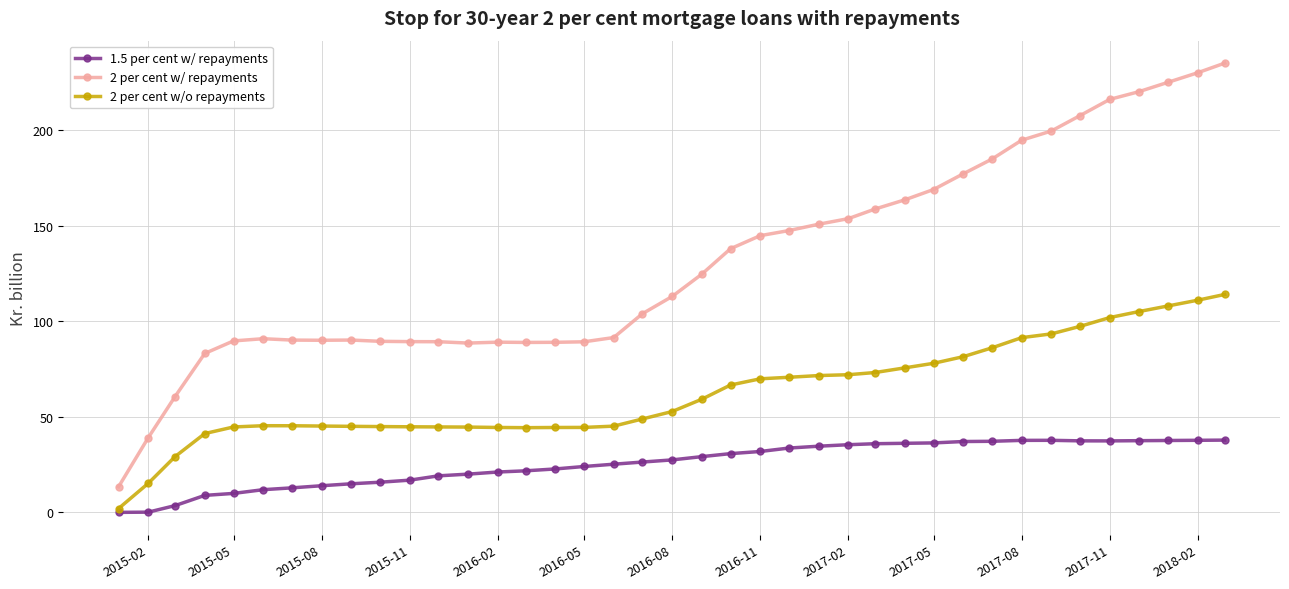

True or false: 2 per cent w/ repayments has more than 0 interior local peaks.

True